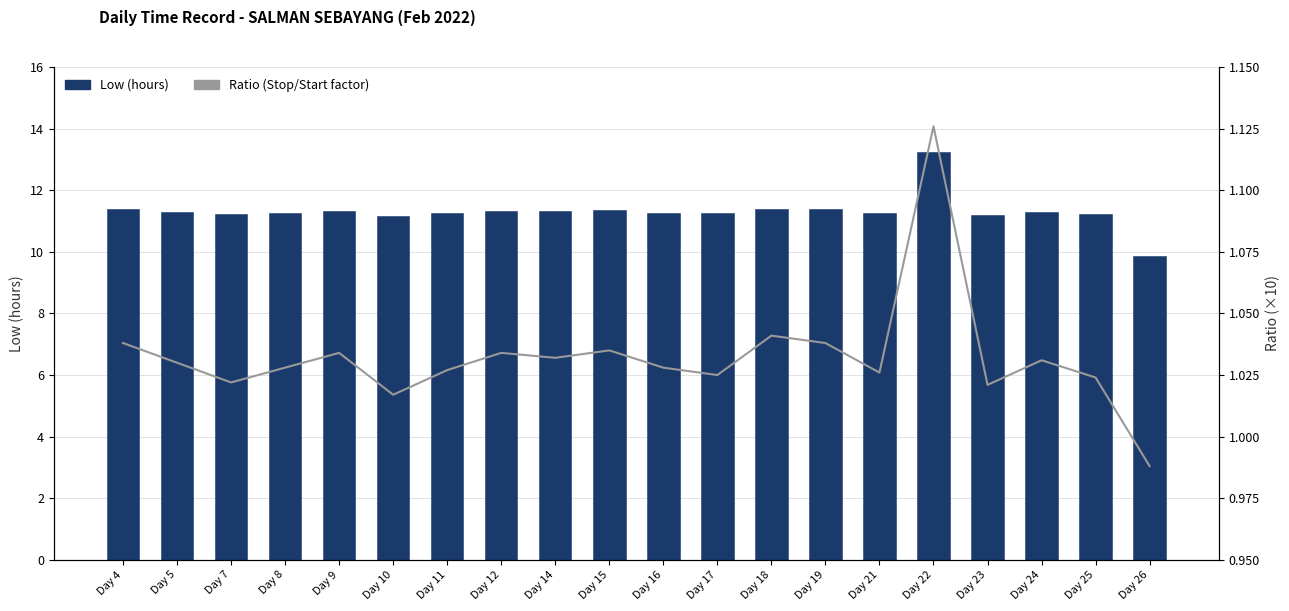

Between Day 7 and Day 17, which series saw the biggest shift?

Low (hours)